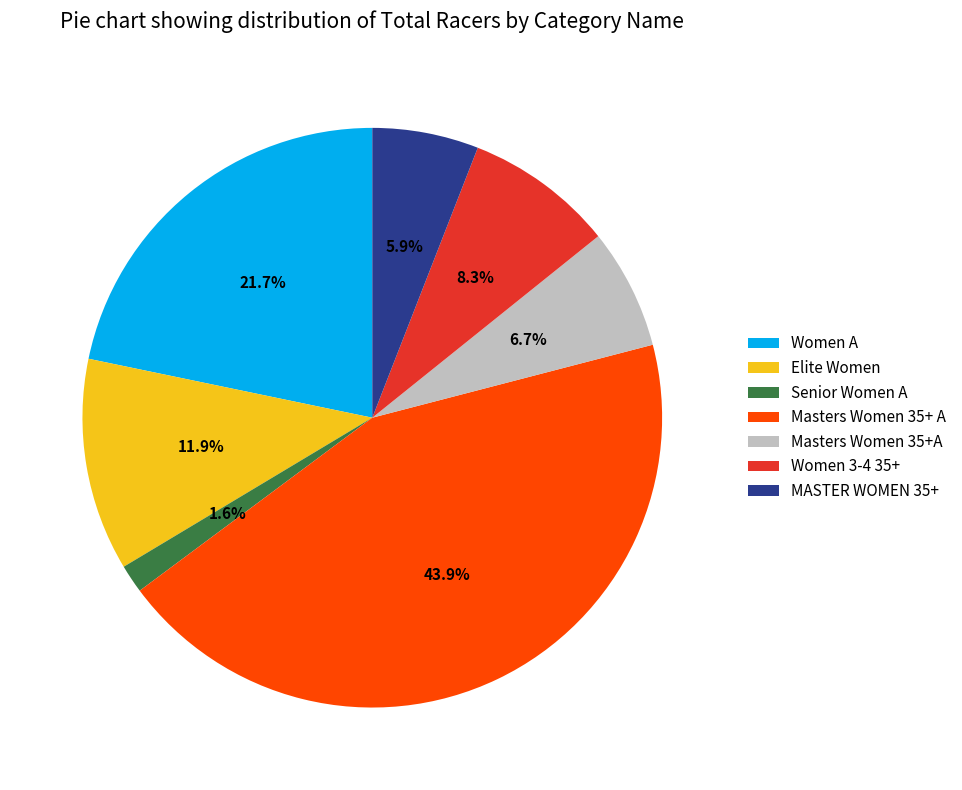

To the nearest percent, what is the combined percentage of Senior Women A and Masters Women 35+A?

8%